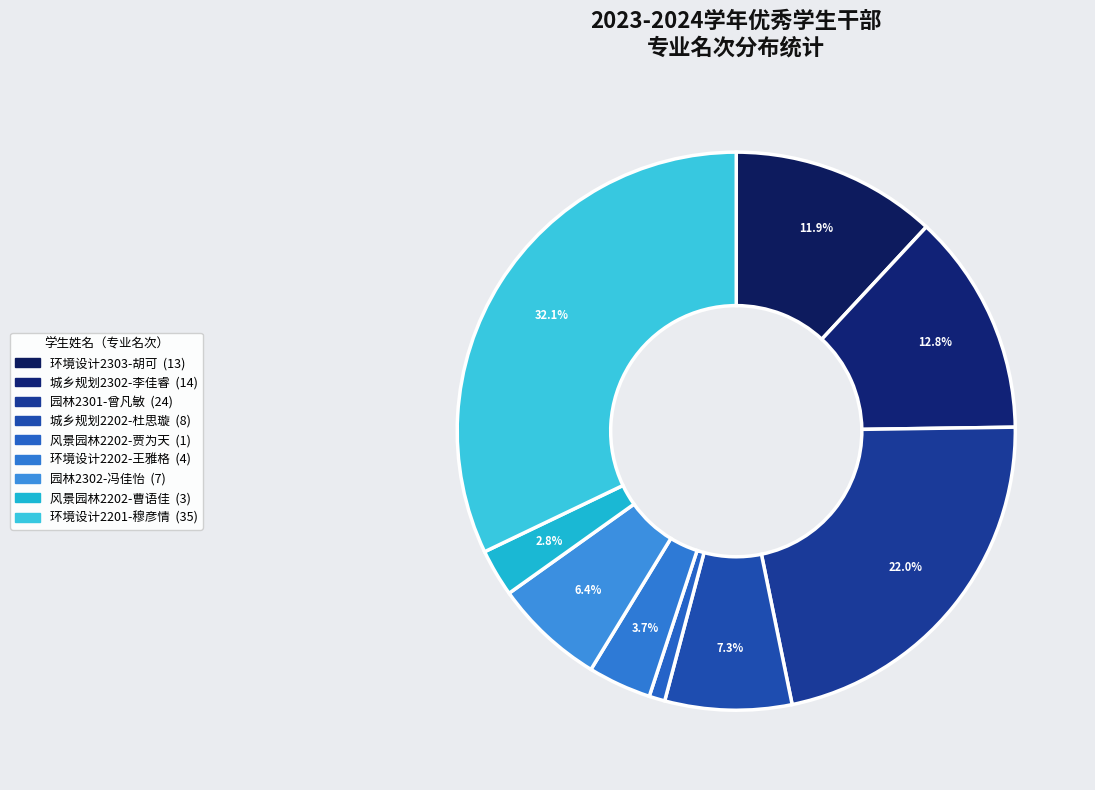

What percentage is the 风景园林2202-贾为天 slice, to the nearest percent?

1%